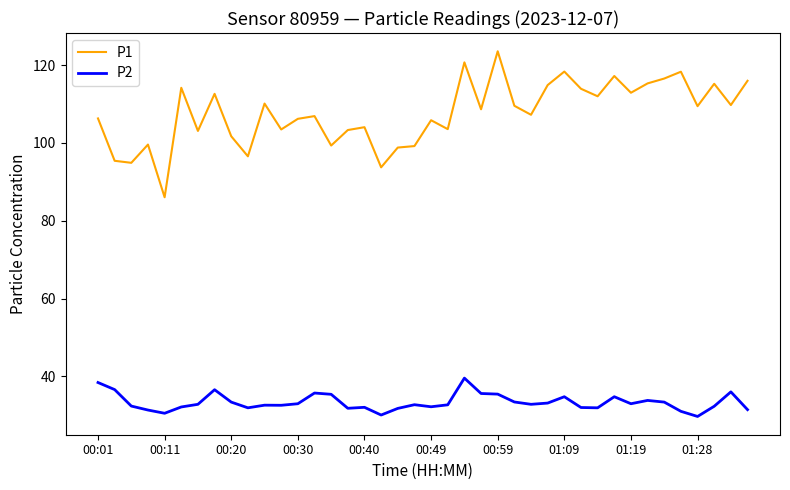

What is the minimum value for P1?

86.0